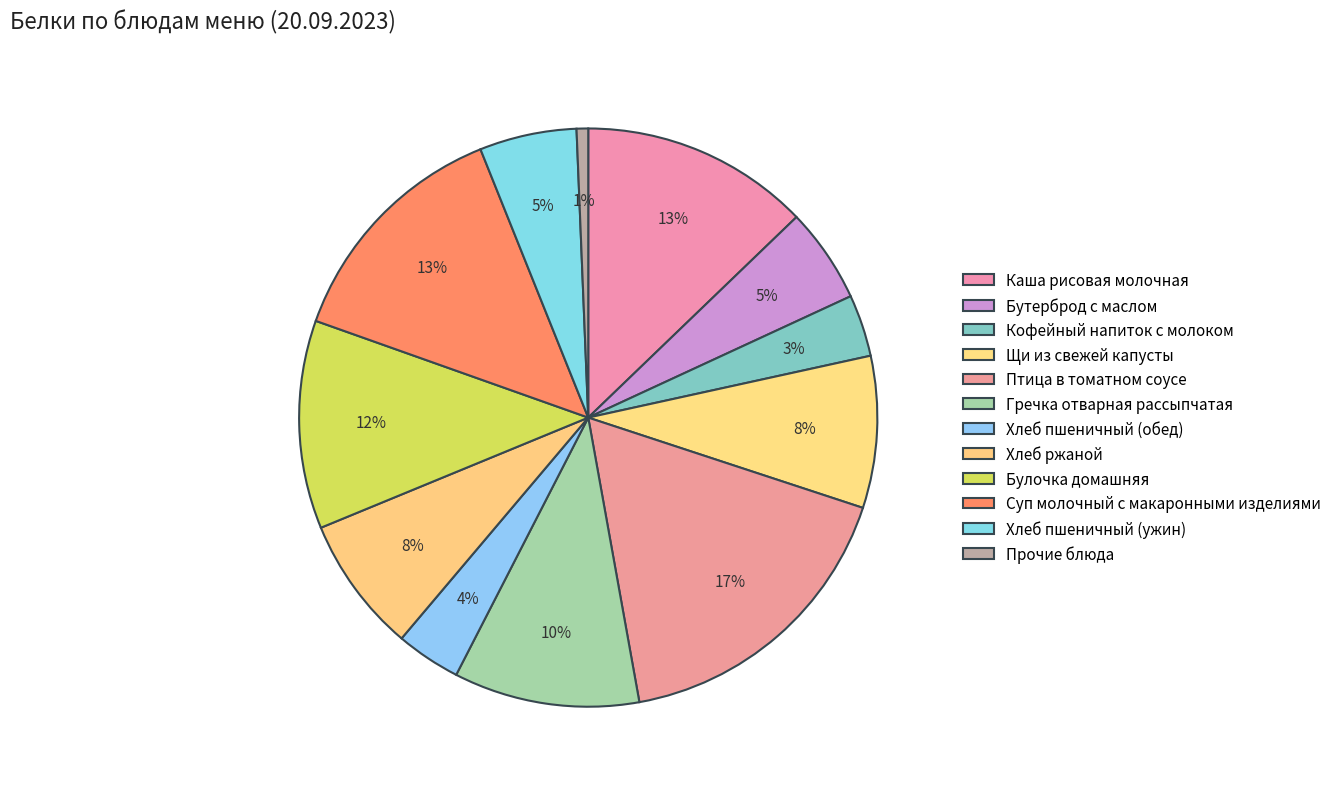

How many slices are in this pie chart?

12